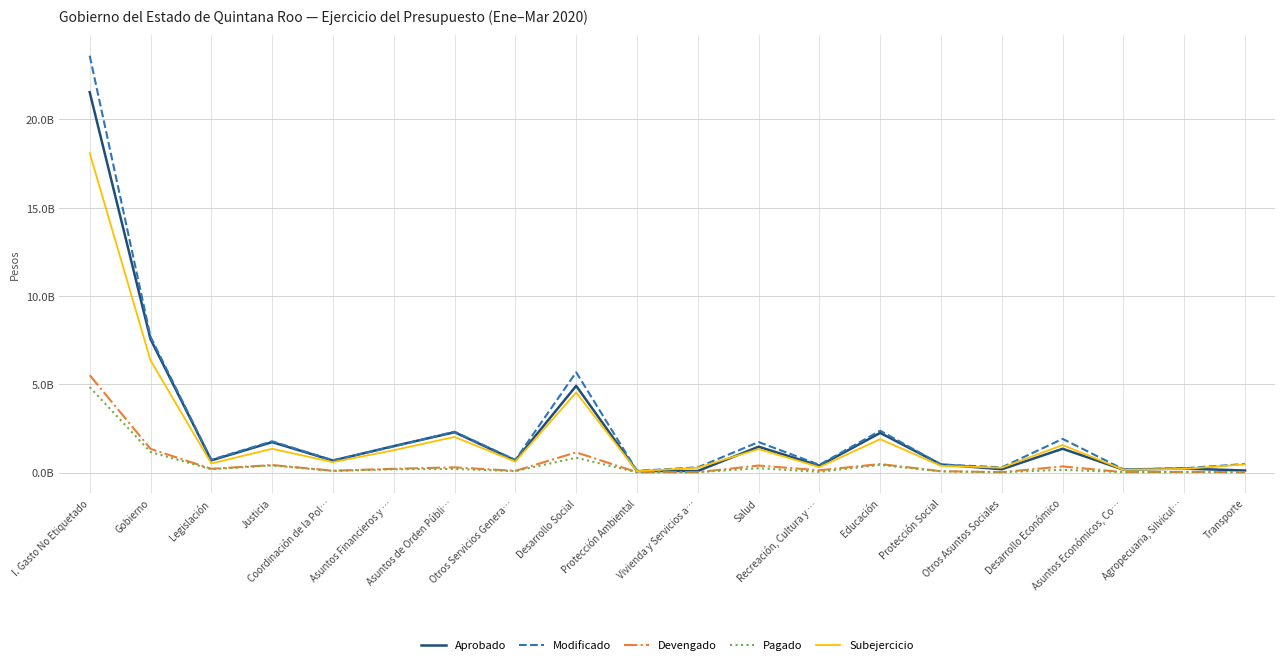

Is this an area chart (filled region under the line)?

No